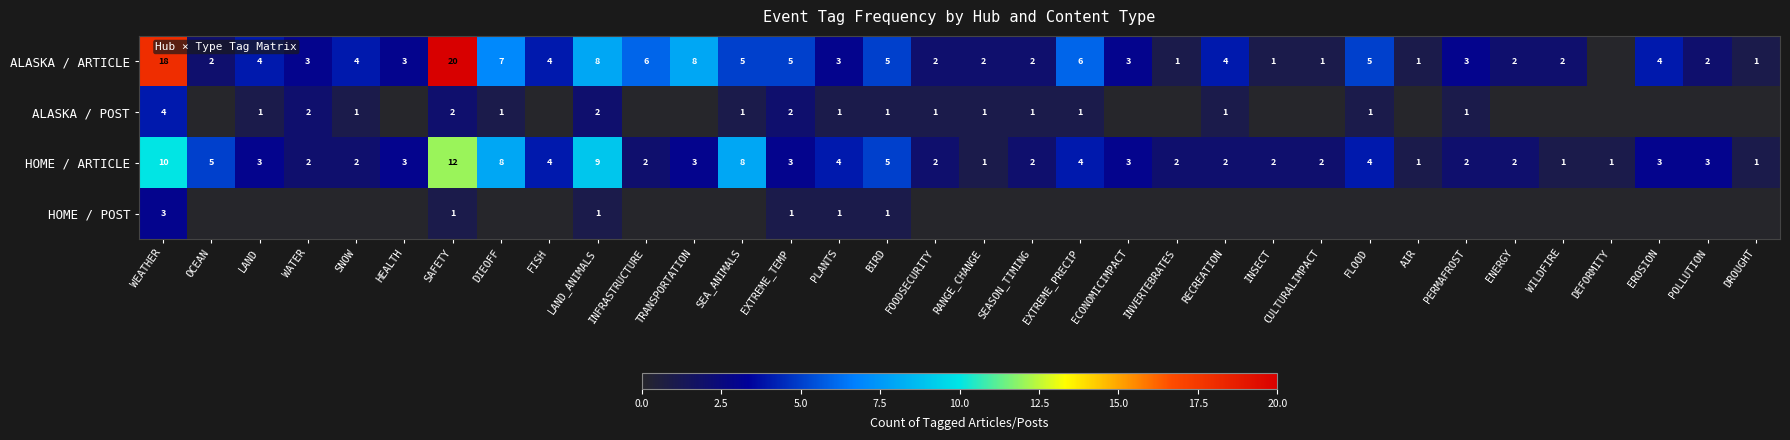

True or false: HOME / POST has a value of 1 at EXTREME_TEMP.

True